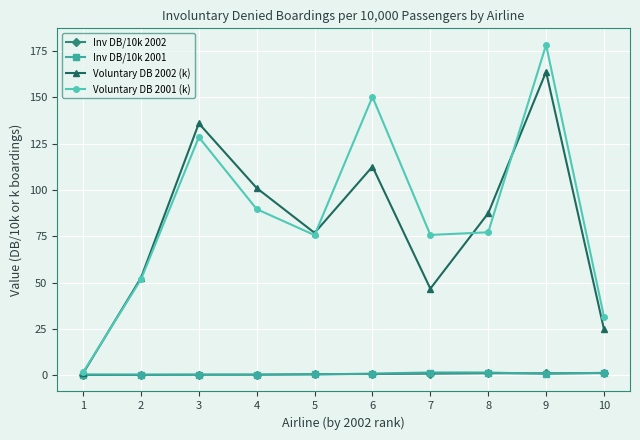

At which category is the sum across all series the highest?

9